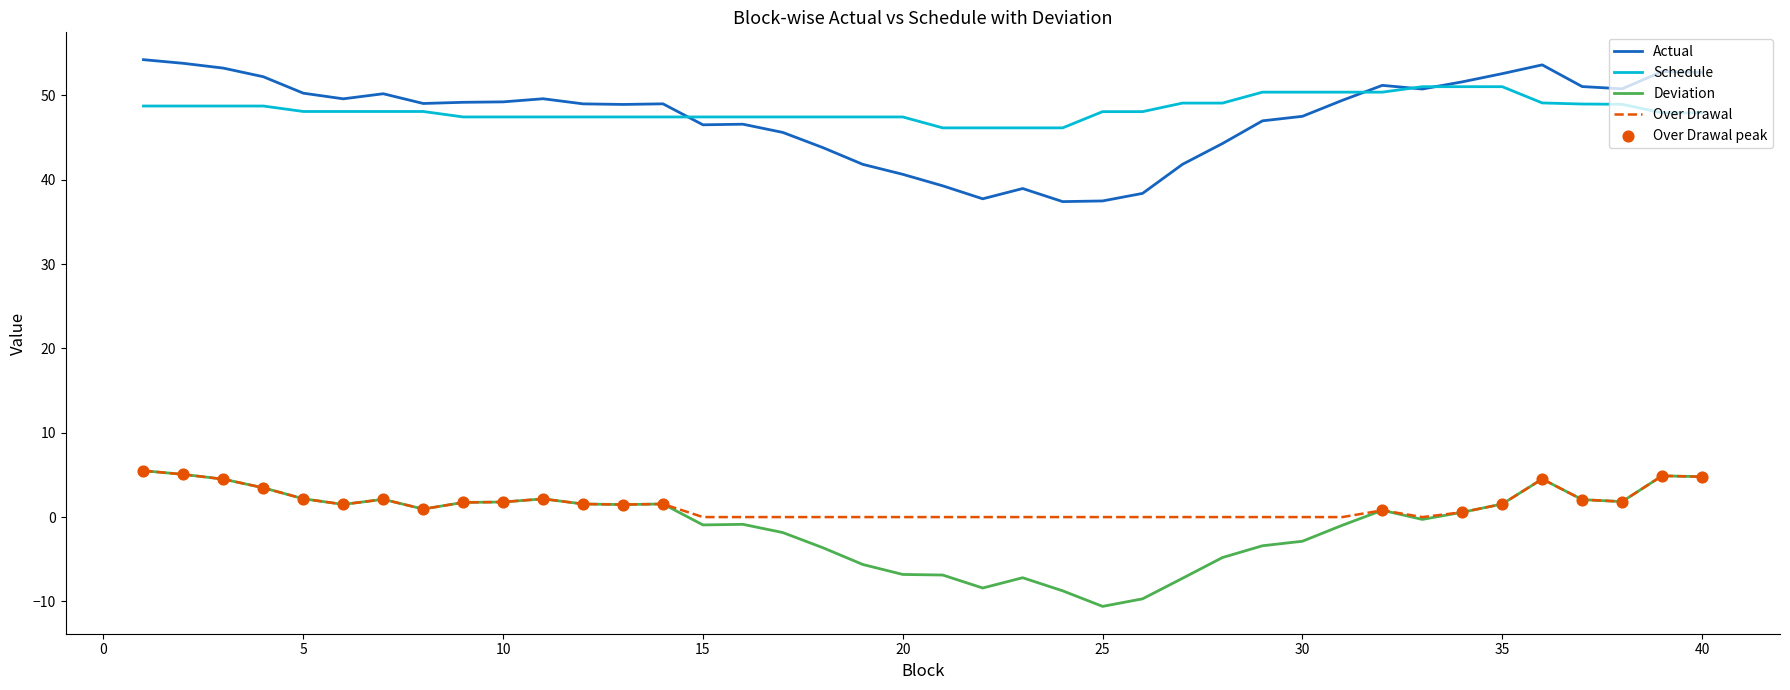

What is the highest value of the Schedule series?

51.0